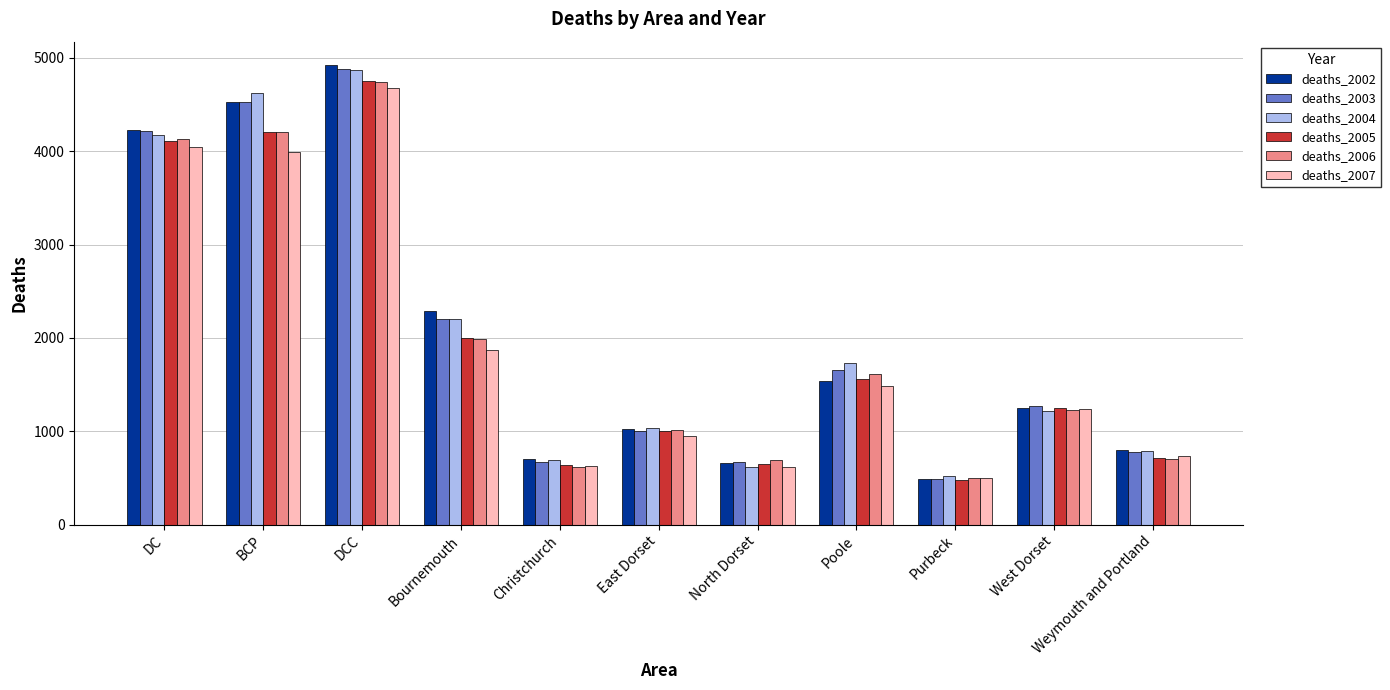

At how many categories does at least one series exceed 2768?

3